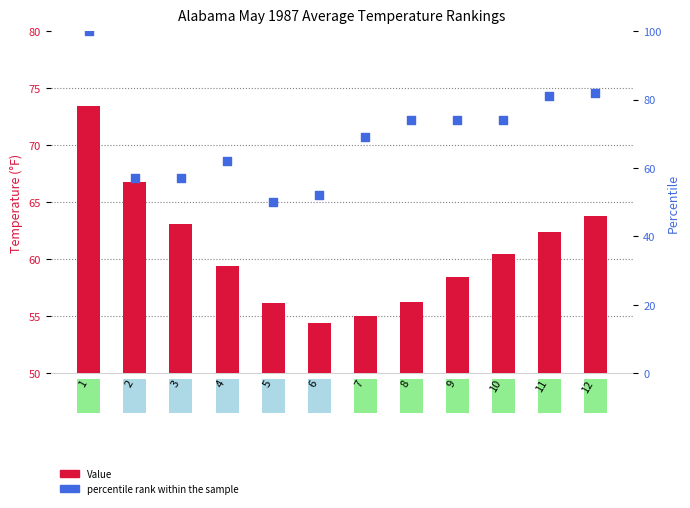

At which category is the sum across all series the highest?

1